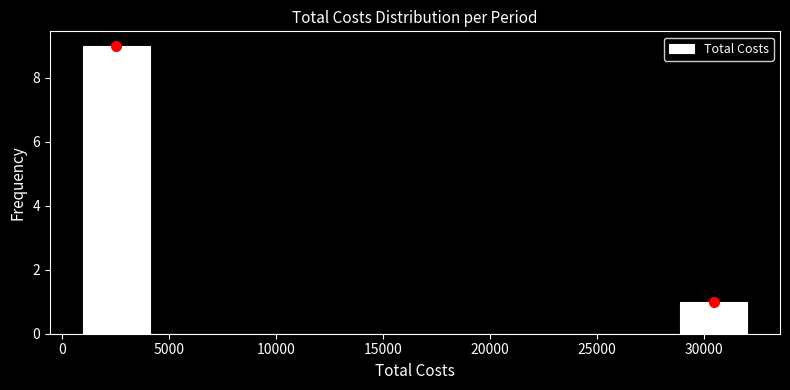

Reading left to right, transcribe this chart: for each bar, give the range it covers on the x-axis and its height. Neither the bar edges nor the heights are printed on the chart, so give them approximately, as read against the axes.

1000 to 4100: 9
4100 to 7200: 0
7200 to 10300: 0
10300 to 13400: 0
13400 to 16500: 0
16500 to 19600: 0
19600 to 22700: 0
22700 to 25800: 0
25800 to 28900: 0
28900 to 32000: 1